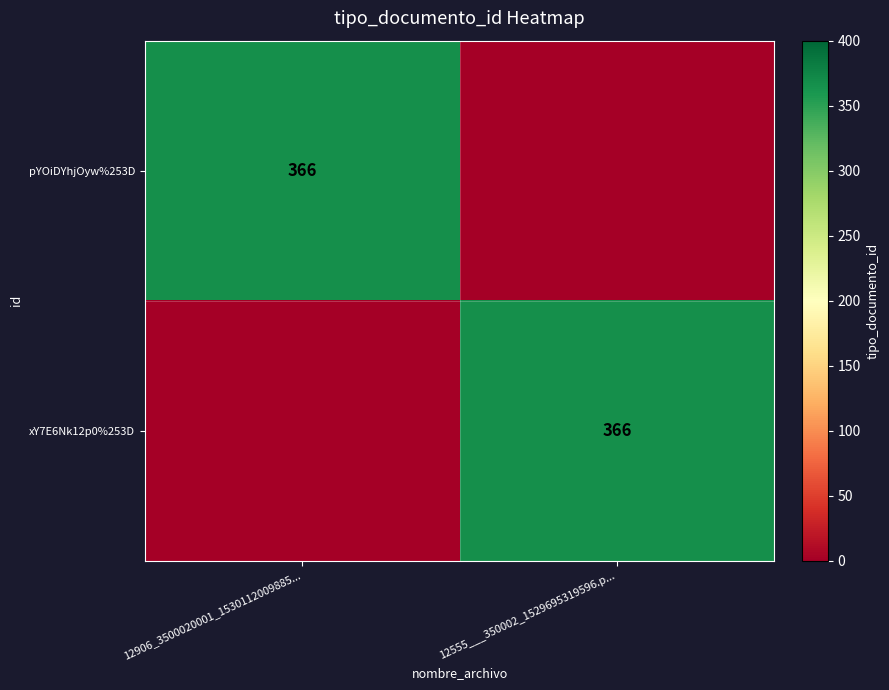

The value of xY7E6Nk12p0%253D at 12555___350002_1529695319596.p... is 629. True or false?

False